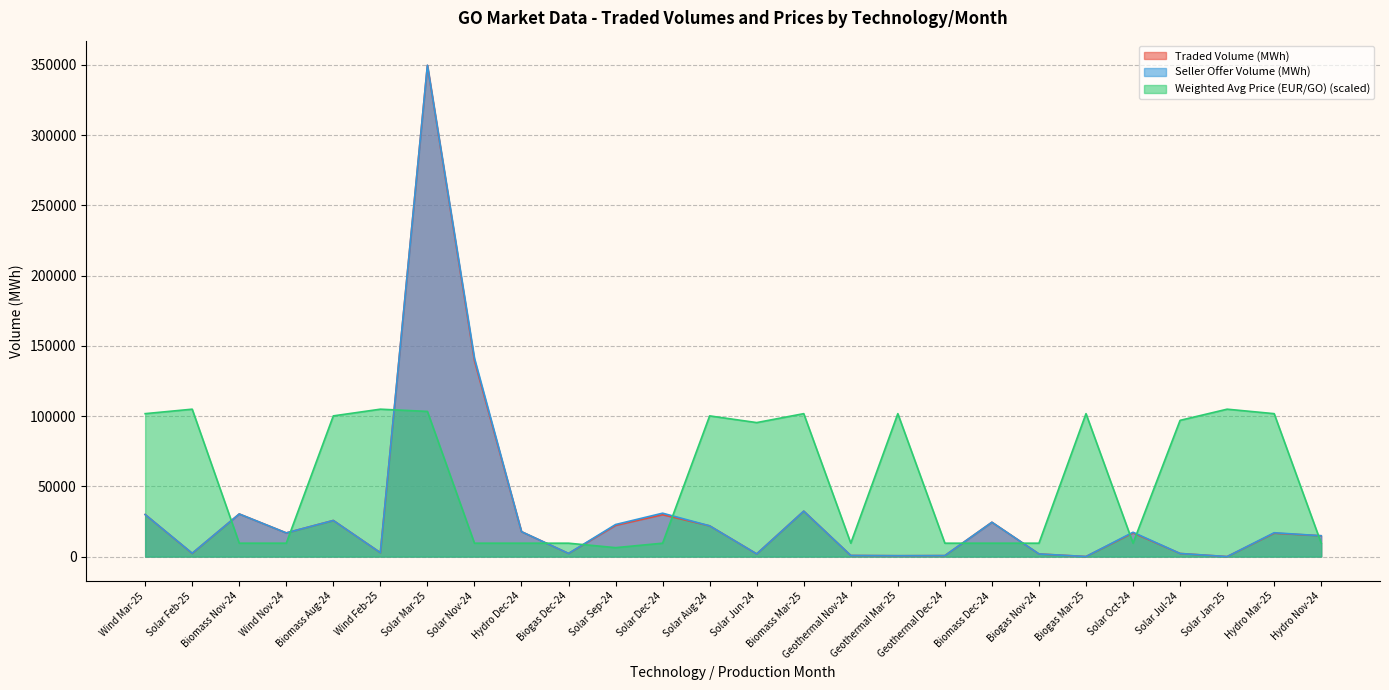

What is the maximum value for Traded Volume (MWh)?

349663.0